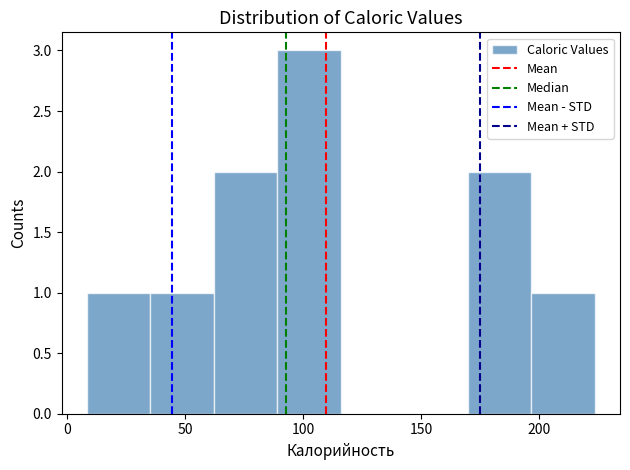

How tall is the bar that spans 10 to 35 on the x-axis? Neither the bar edges nor the heights are printed on the chart, so give them approximately, as read against the axes.

1